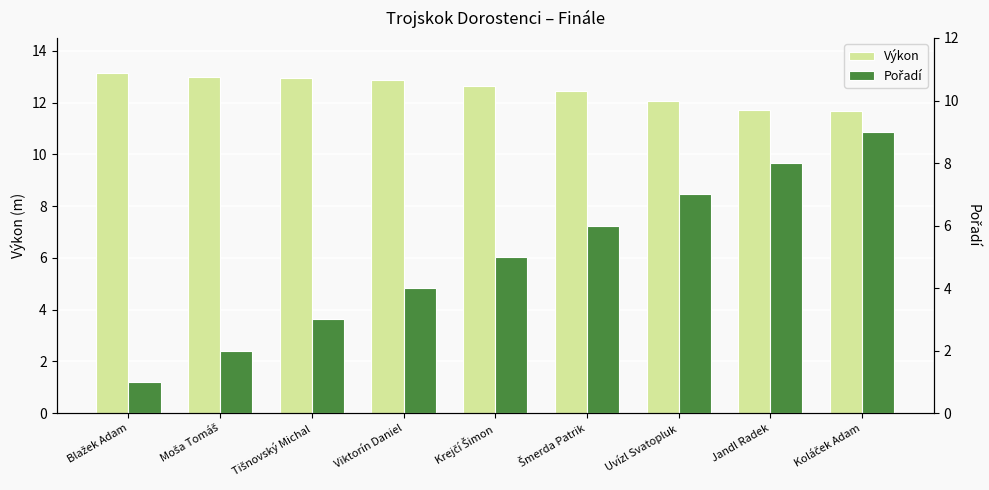

The value of Pořadí at Blažek Adam is 1.0. True or false?

True